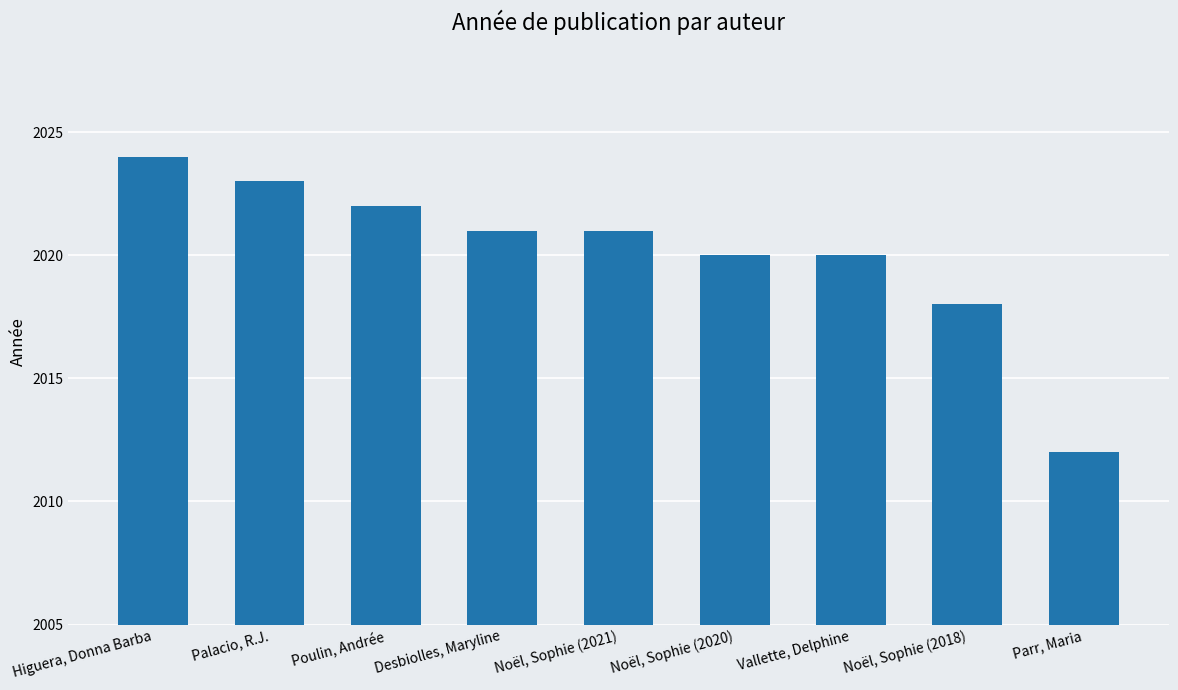

True or false: the data shows 2023 at Palacio, R.J..

True